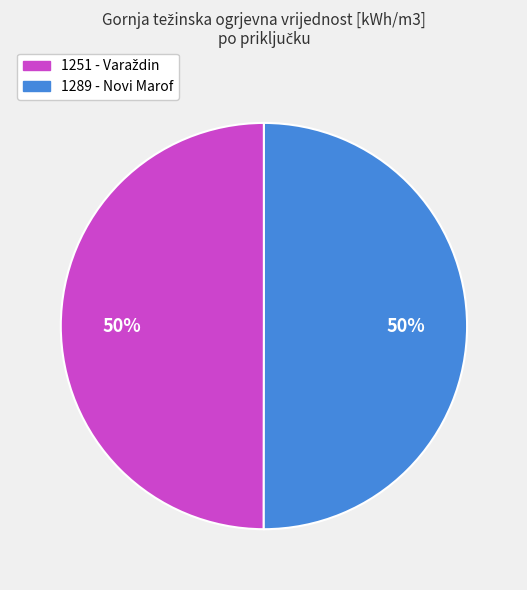

Is it true that 1289 - Novi Marof is 60% of the pie?

False